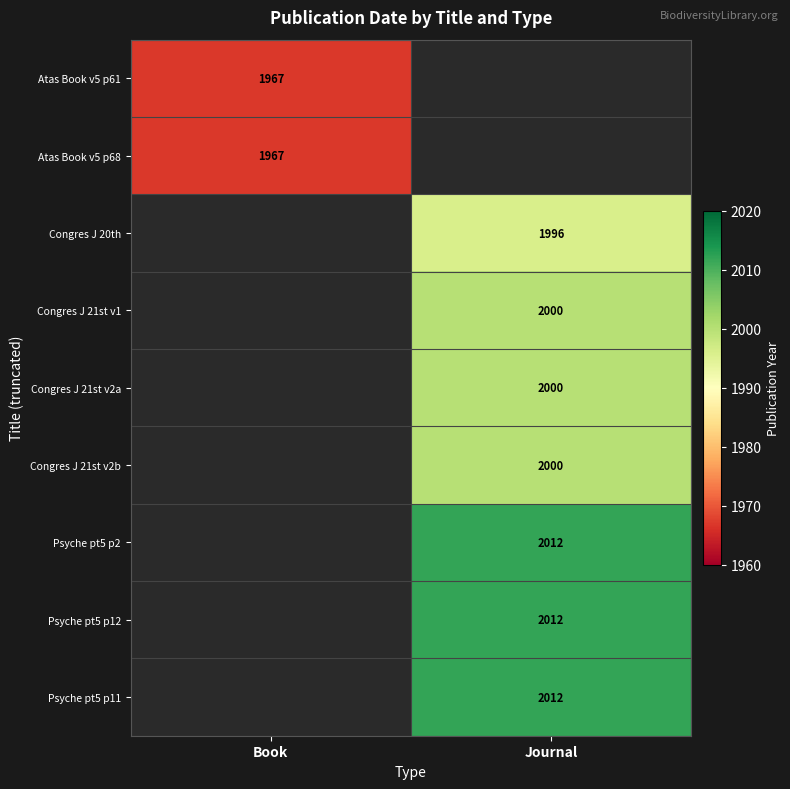

The value of Congres J 21st v2a at Journal is 2000. True or false?

True